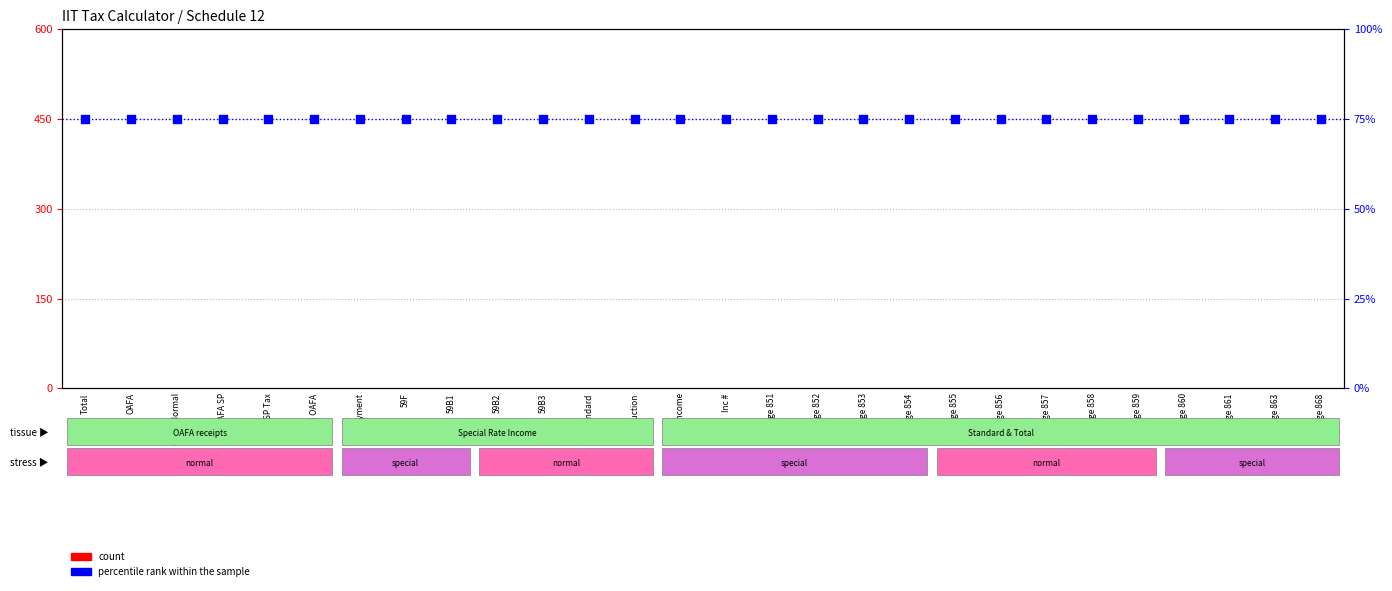

Is the value of count at Cage 852 greater than the value of percentile rank within the sample at Cage 852?

No